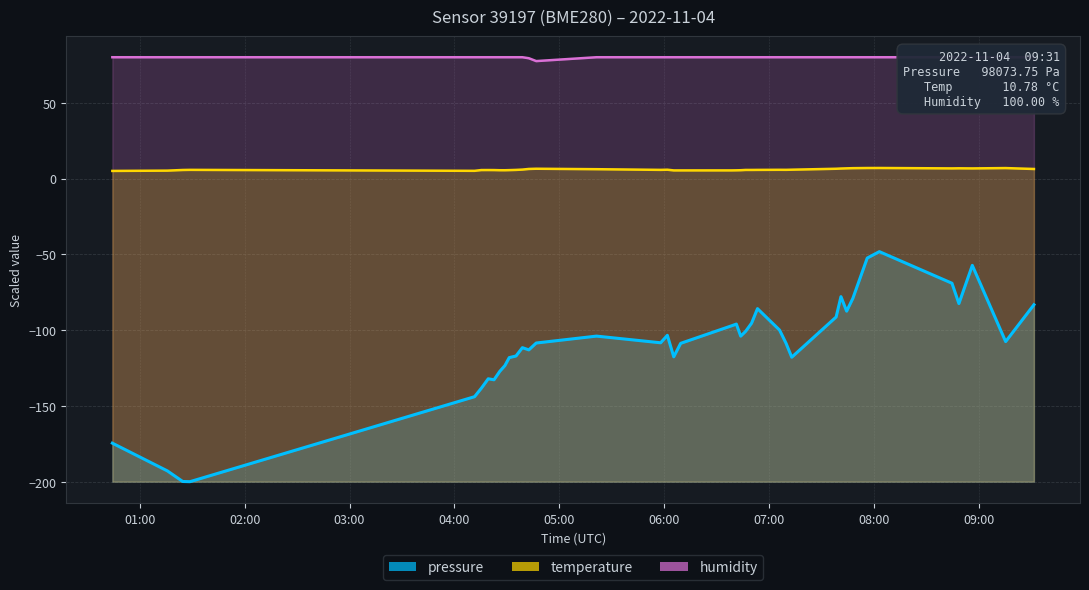

What is the difference between the second highest and minimum values in the temperature series?

1.9